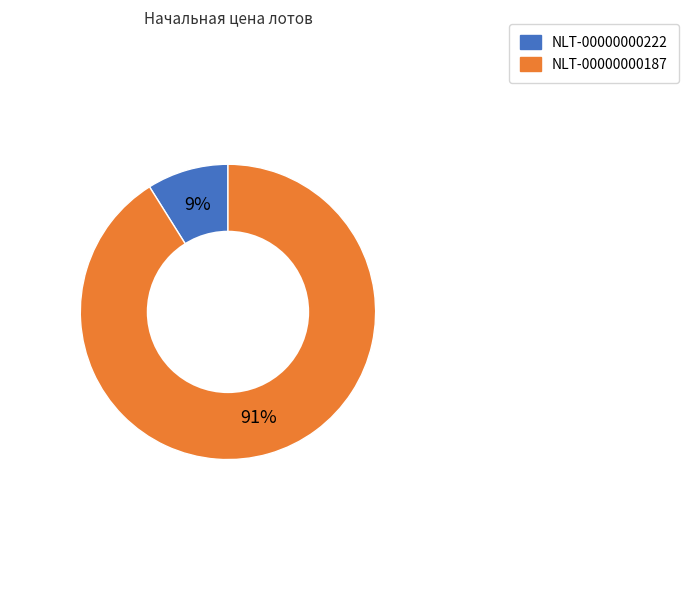

Which has a higher value, NLT-00000000187 or NLT-00000000222?

NLT-00000000187